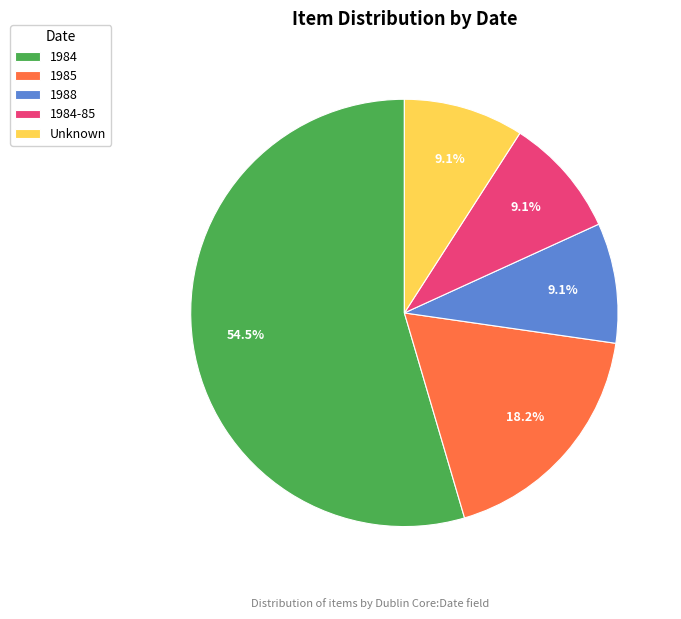

To the nearest percent, what is the combined percentage of 1988 and 1984-85?

18%